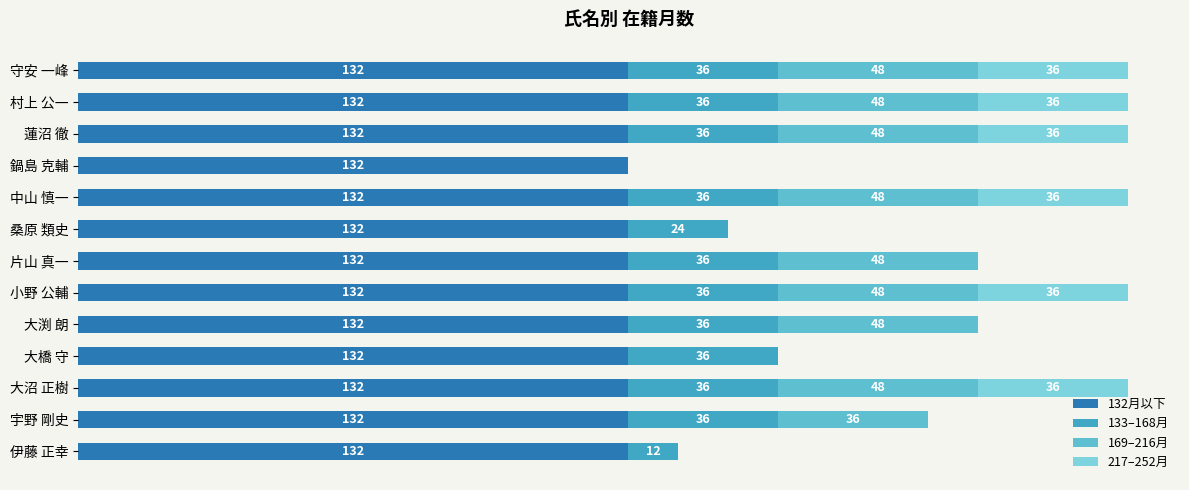

How many groups of bars are there?

13